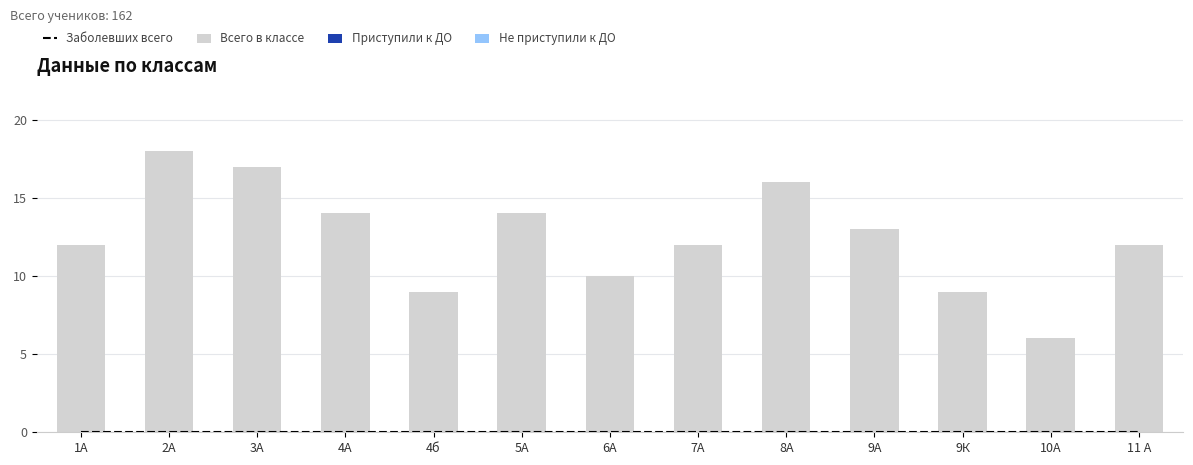

What is the label of the 4th bar from the right?

9А